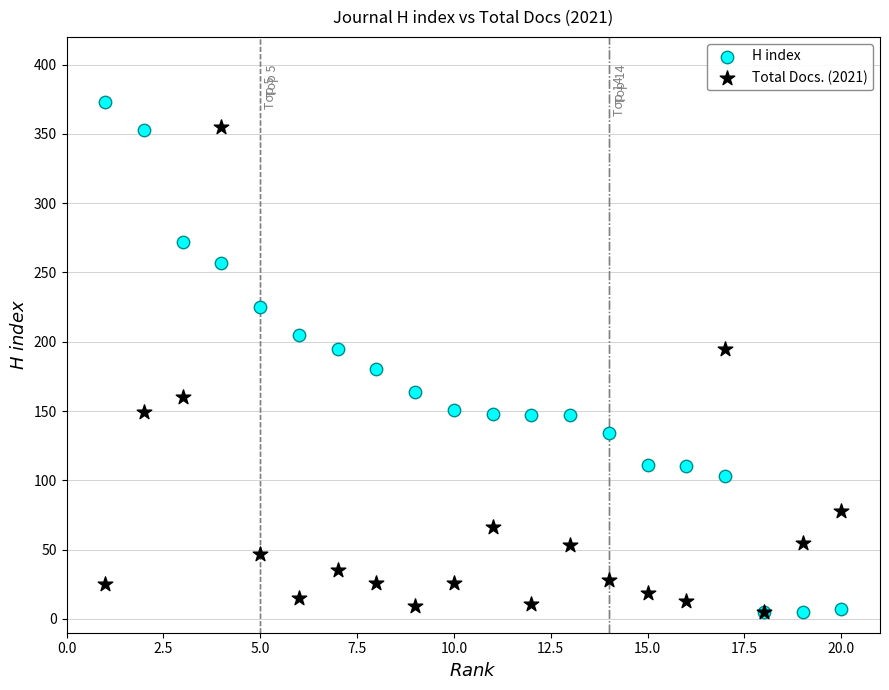

What are all the series names shown in the legend?

H index, Total Docs. (2021)